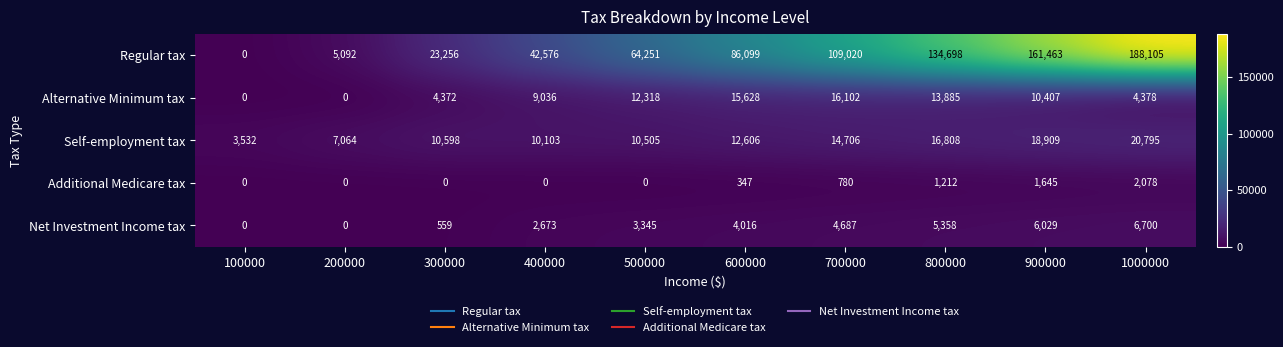

What is the total value across all series at 400000?

64388